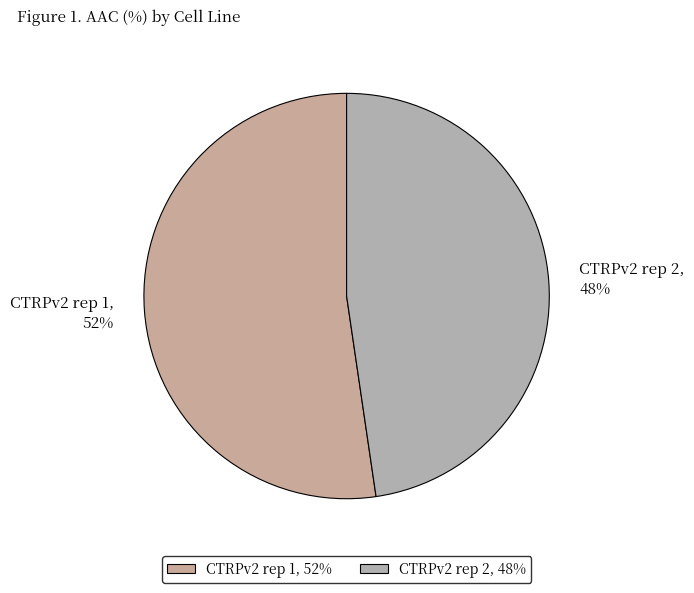

Which category has the biggest portion of the pie?

CTRPv2 rep 1